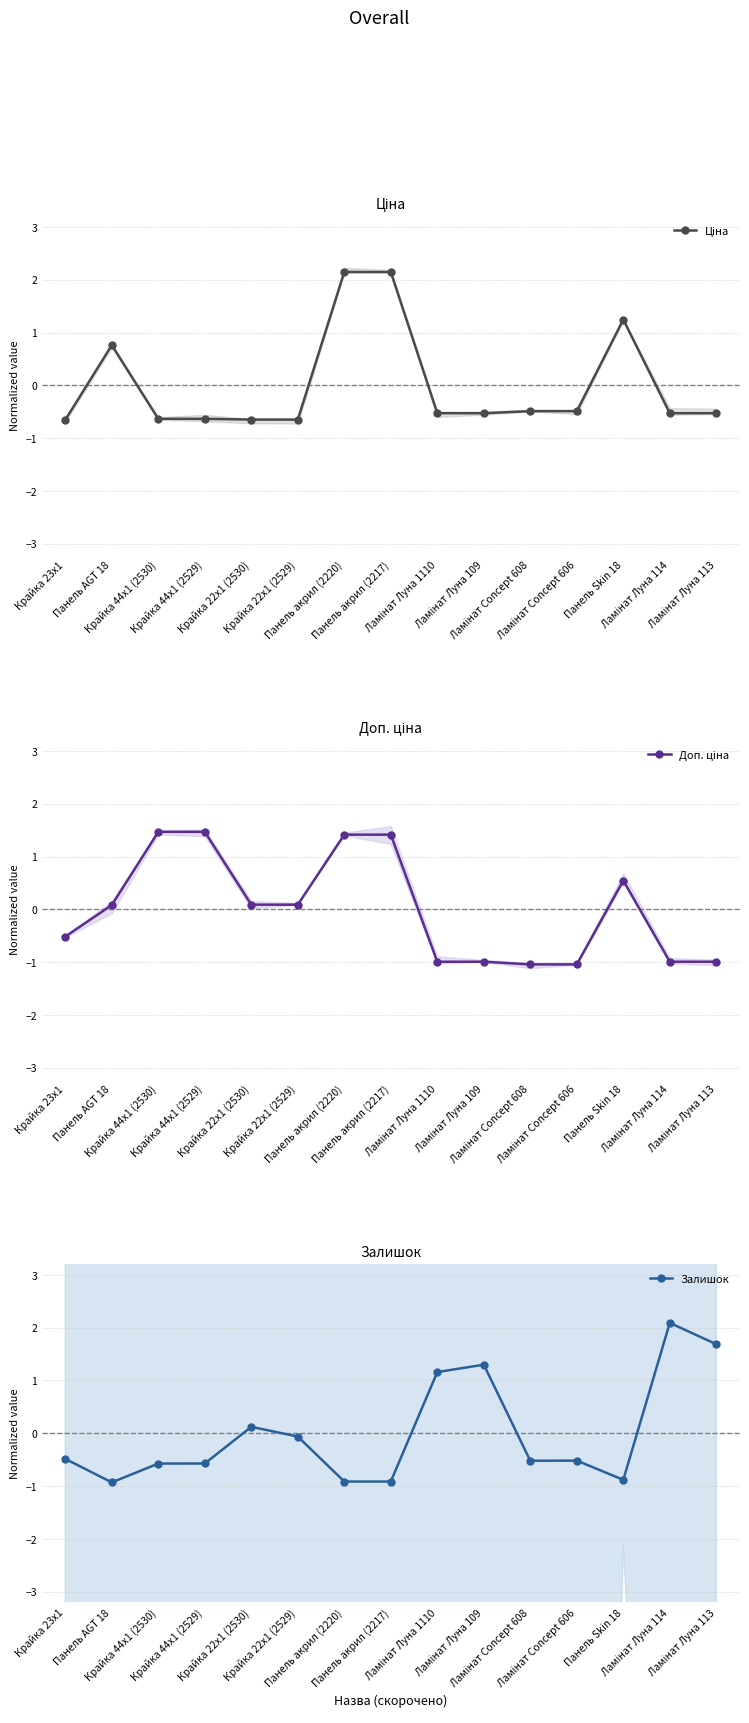

What is the maximum value shown in the chart?

2.1